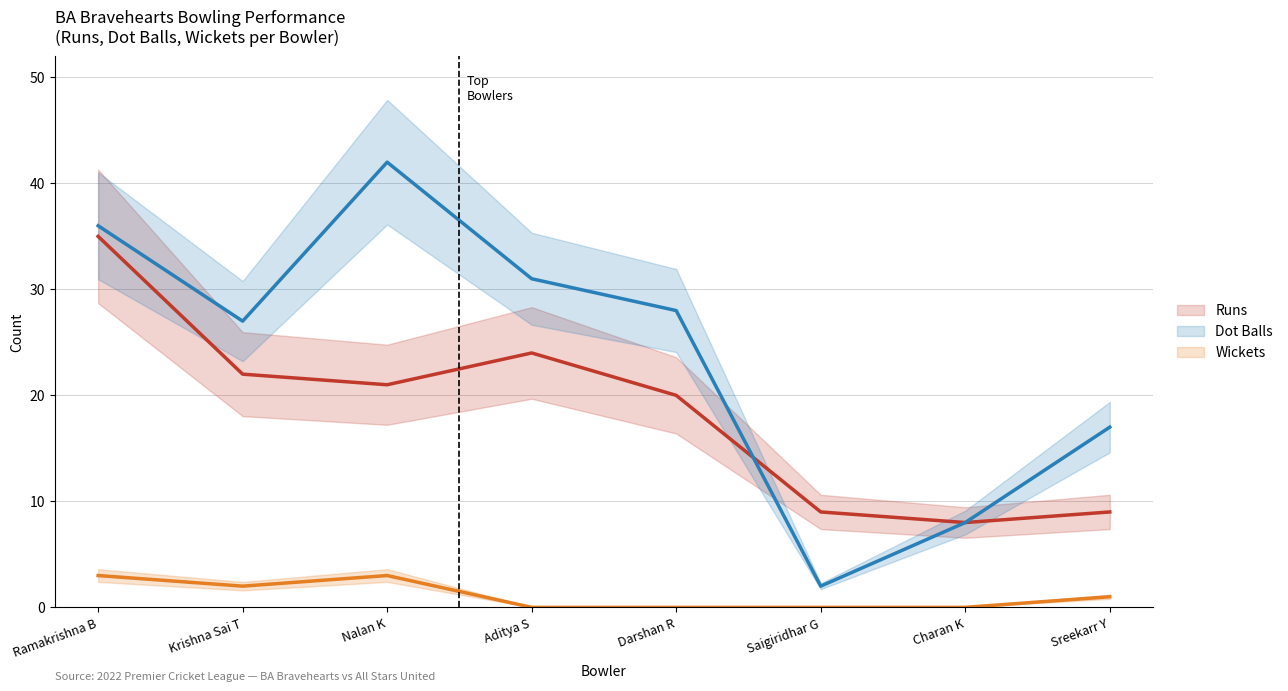

What is the average value of the Dot Balls series?

24